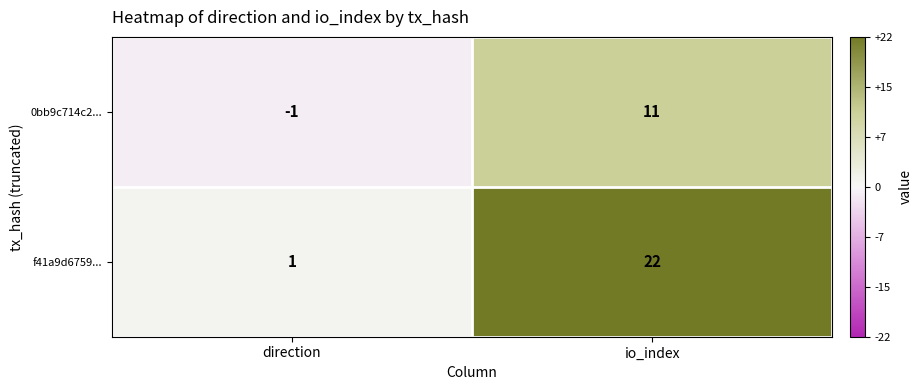

Reading left to right, list all the values displayed in this chart.

0bb9c714c2...: -1	11
f41a9d6759...: 1	22